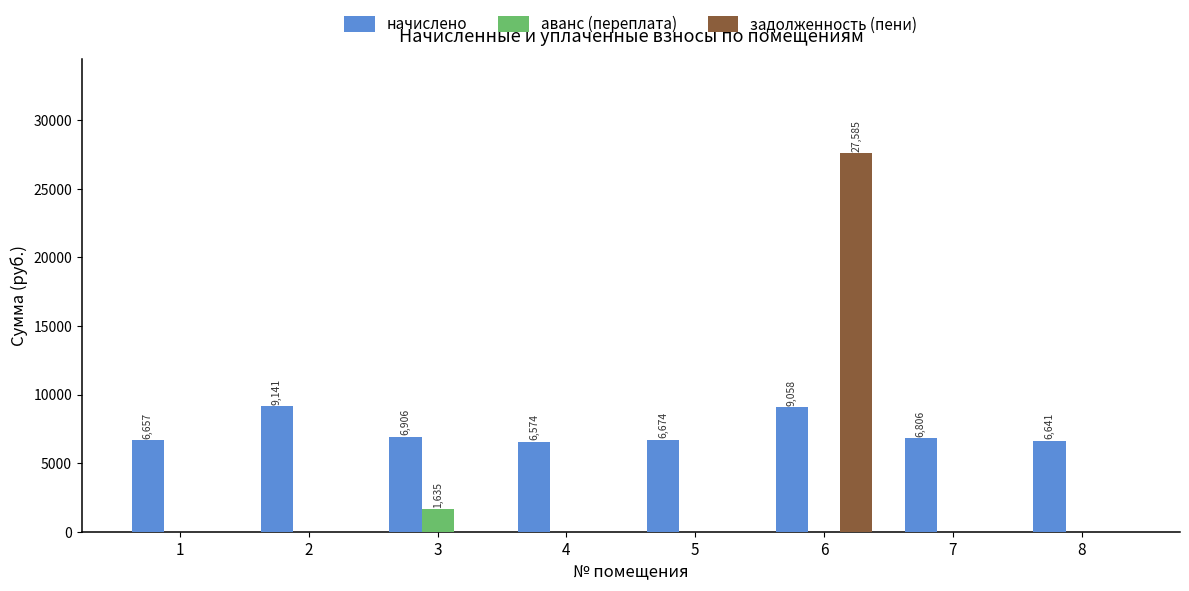

What is the sum of all задолженность (пени) values?

27585.2